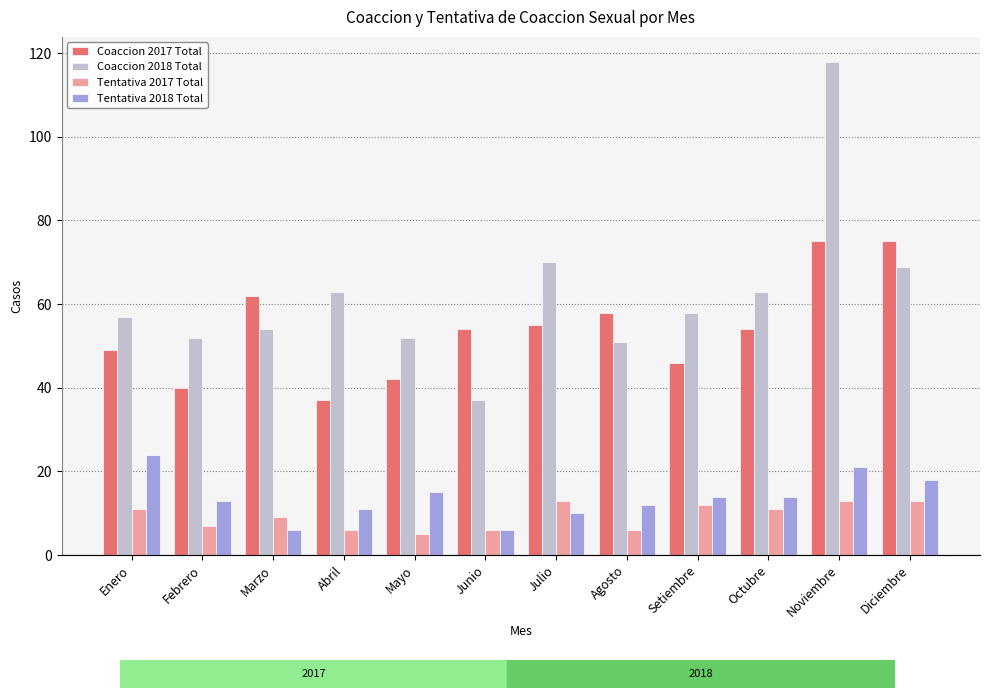

What is the minimum value shown in the chart?

5